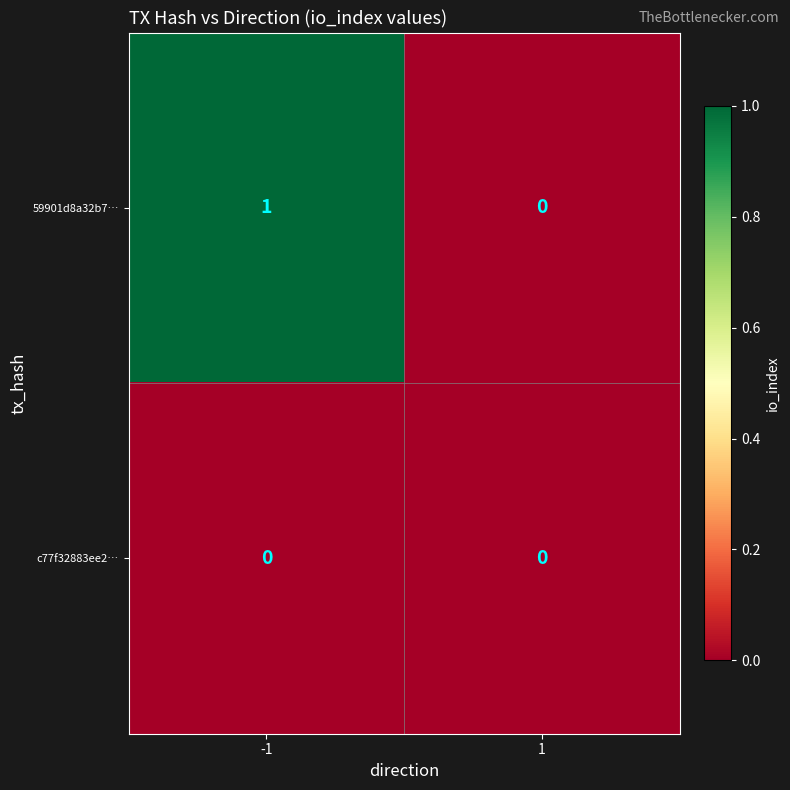

Reading left to right, what are all the values shown in this chart?

59901d8a32b7…: 1	0
c77f32883ee2…: 0	0